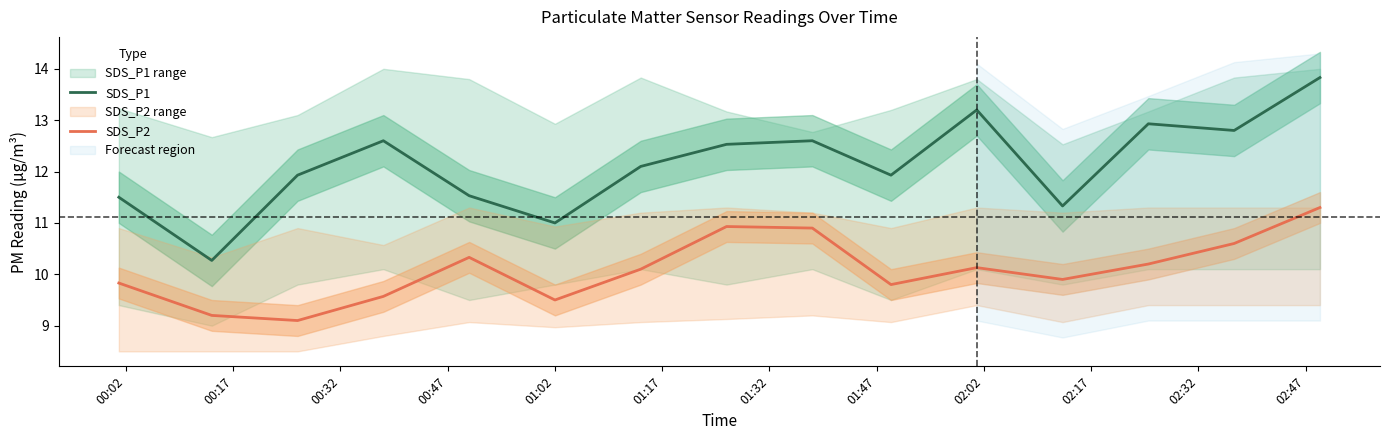

True or false: SDS_P1 and SDS_P2 cross at least once.

False